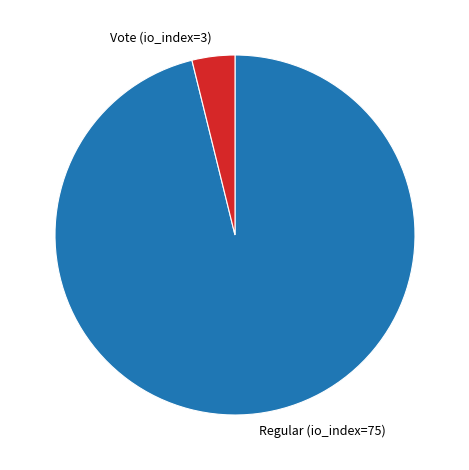

True or false: Vote (io_index=3) accounts for 4% of the total.

True